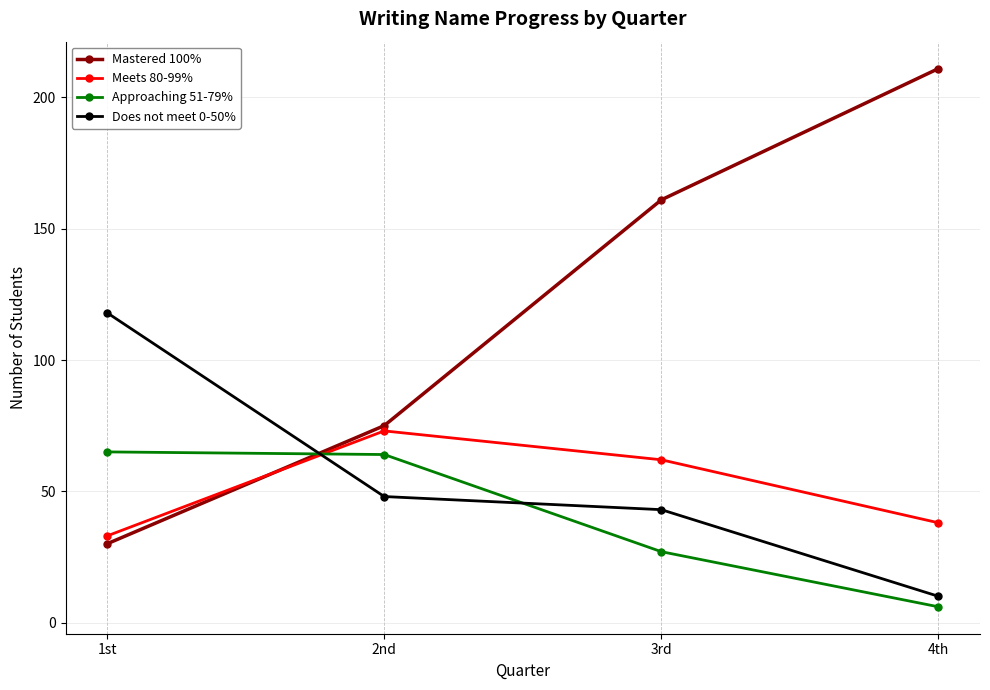

True or false: Meets 80-99% and Mastered 100% cross at least once.

True